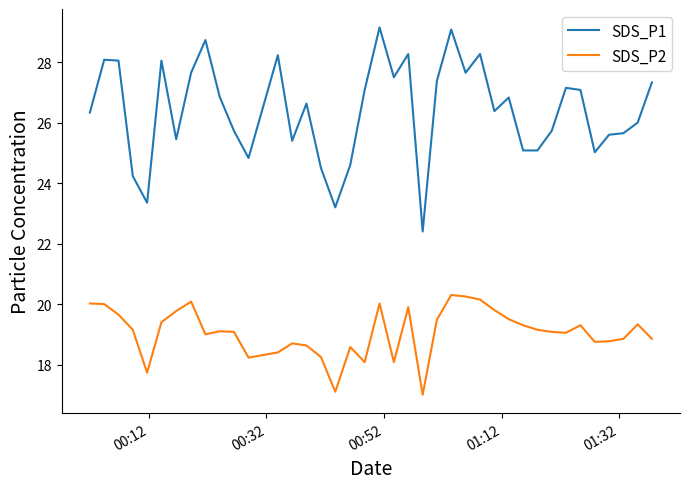

At how many categories does at least one series exceed 17?

39